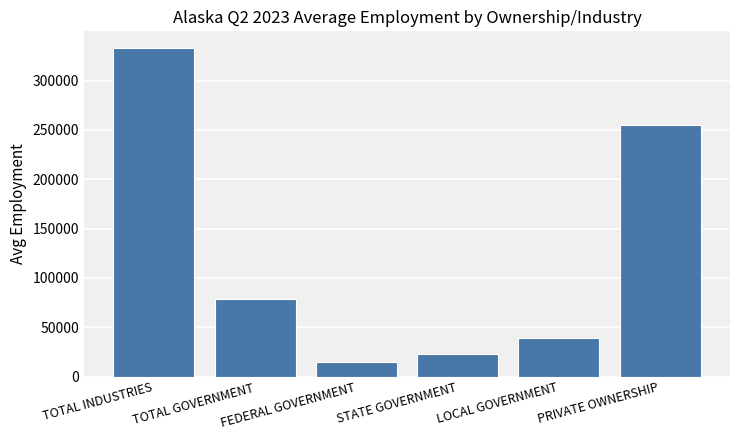

Count the number of data series in this chart.

1